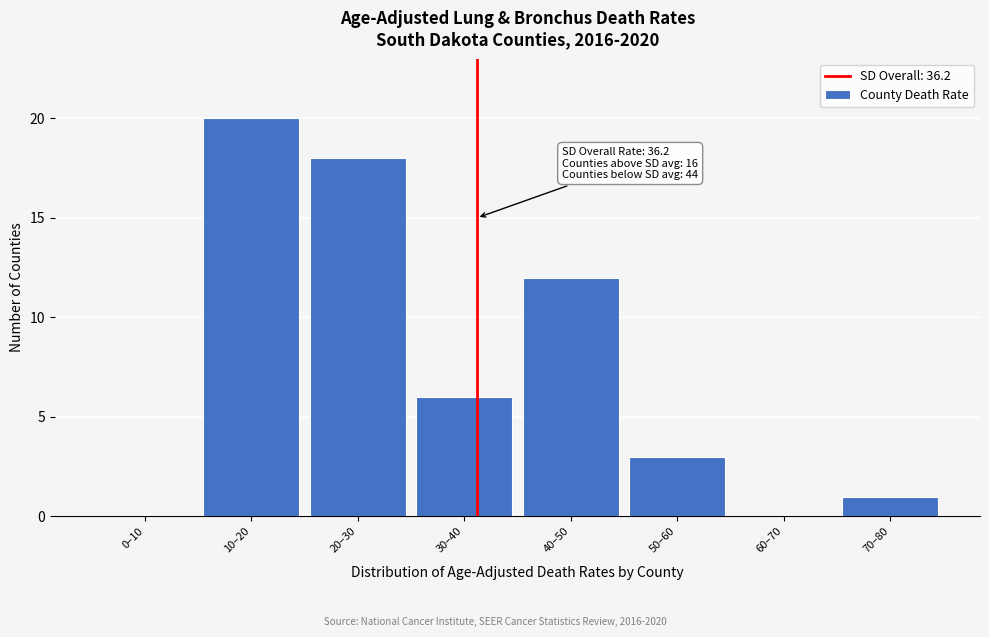

Reading right to left, list all the values displayed in this chart.

70–80=1	60–70=0	50–60=3	40–50=12	30–40=6	20–30=18	10–20=20	0–10=0